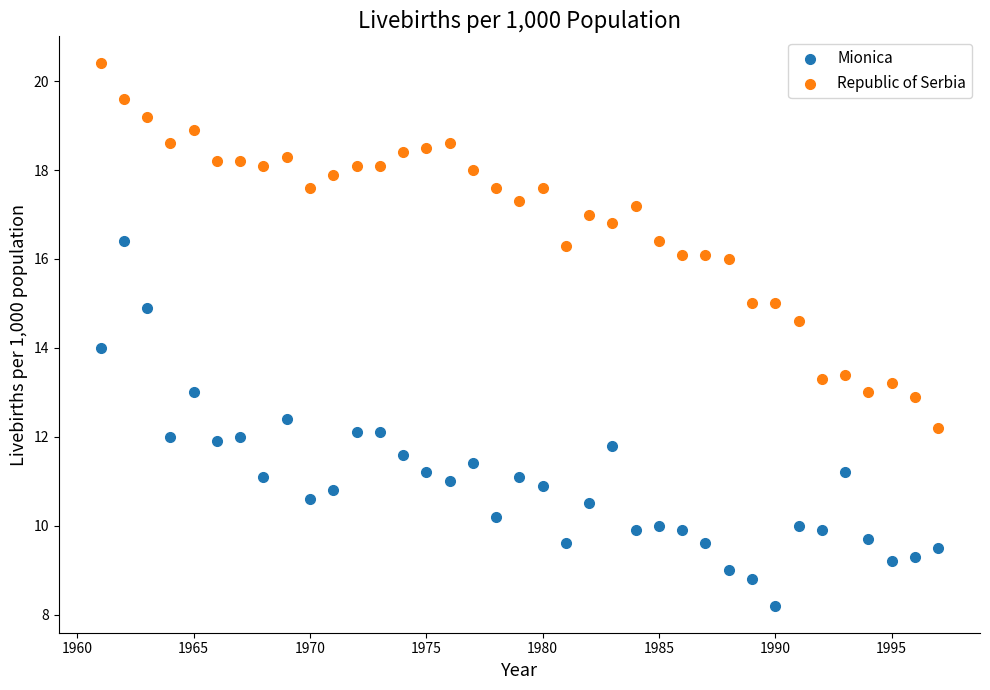

Which series contains the lowest Y value?

Mionica